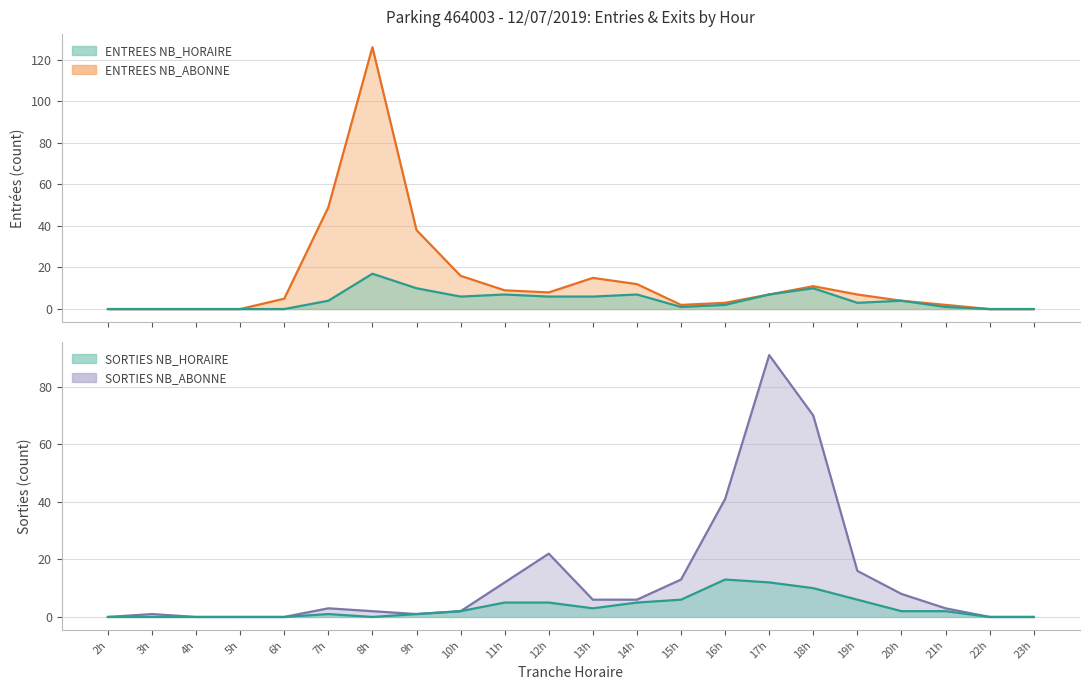

The ENTREES NB_ABONNE series shows 20 at 7h. True or false?

False